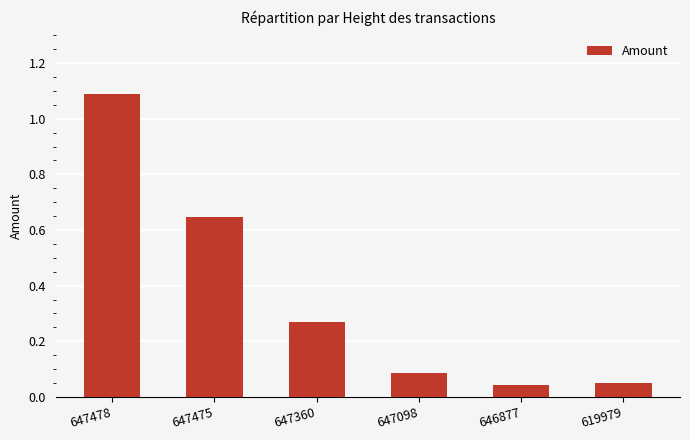

Between 647478 and 647098, which is larger?

647478